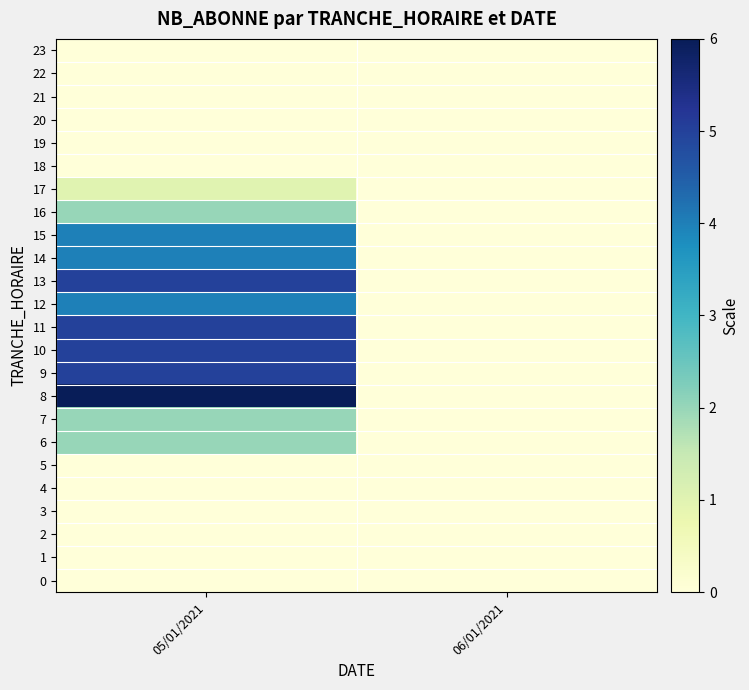

Count the number of categories in the chart.

2